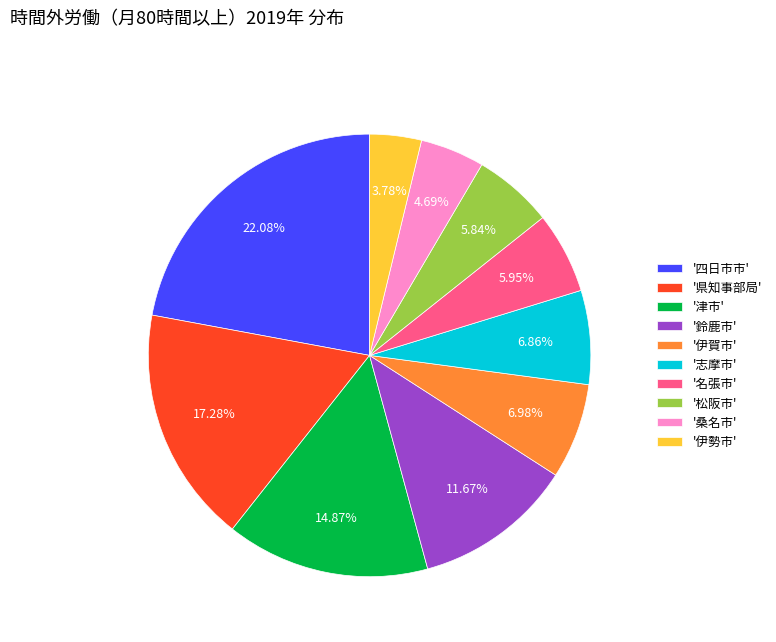

Is there a majority slice in this chart?

No